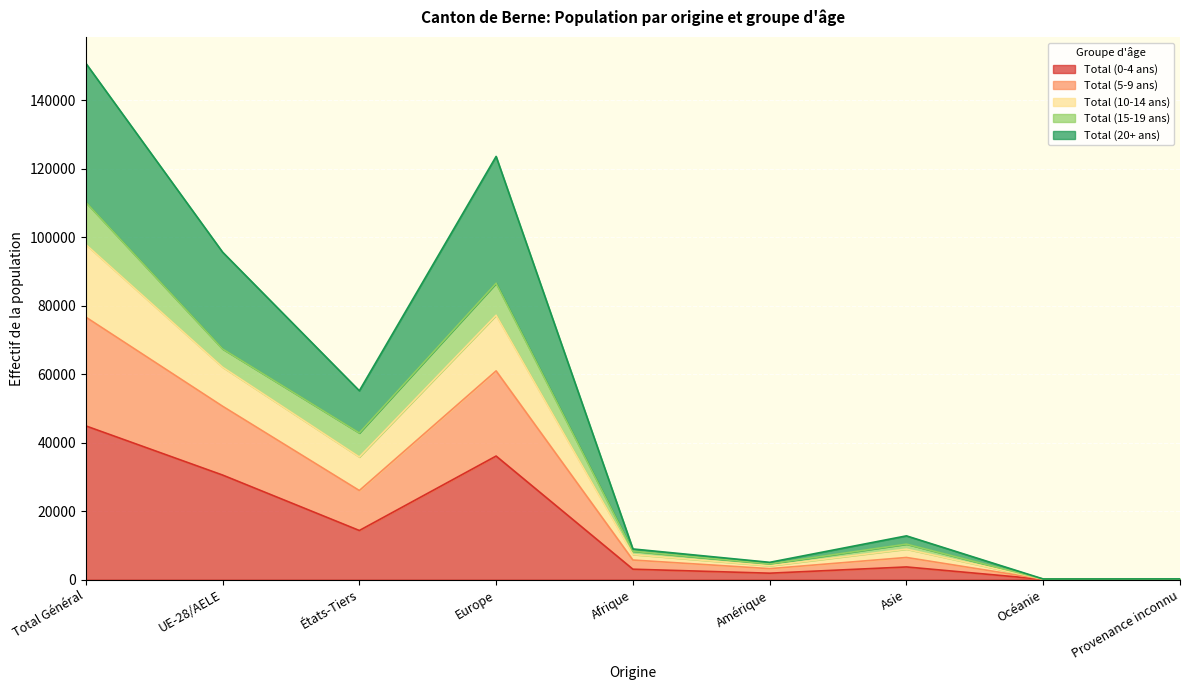

At which label does Total (0-4 ans) reach its peak?

Total Général